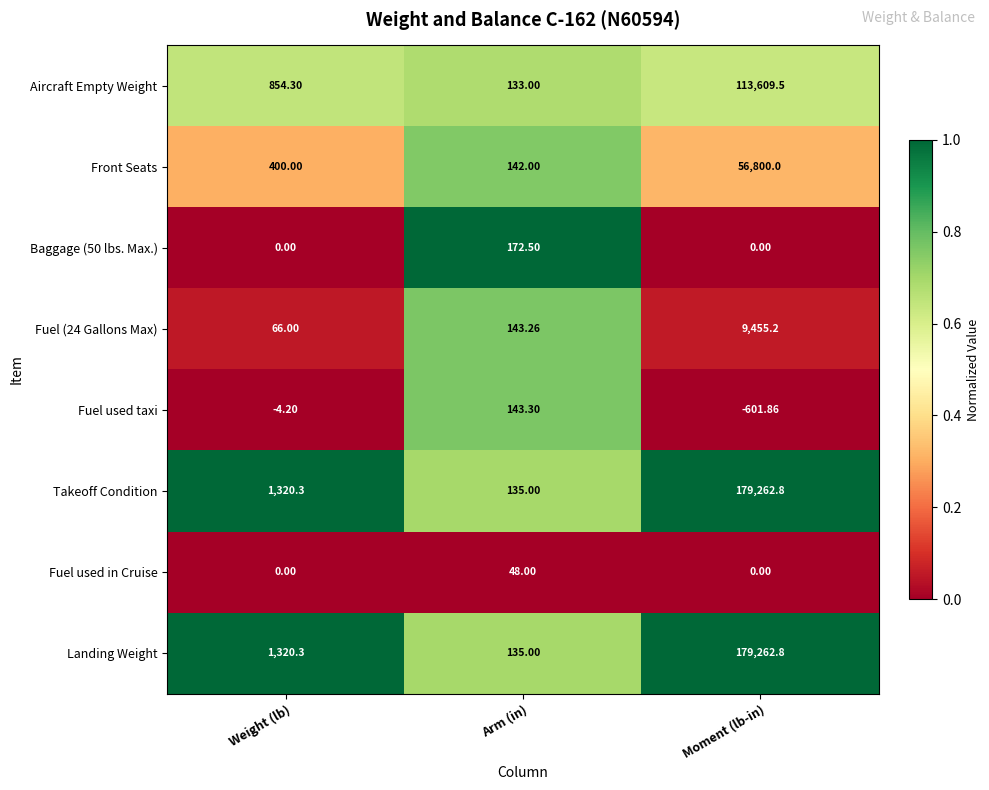

Which category has the highest value in the Takeoff Condition series?

Moment (lb-in)